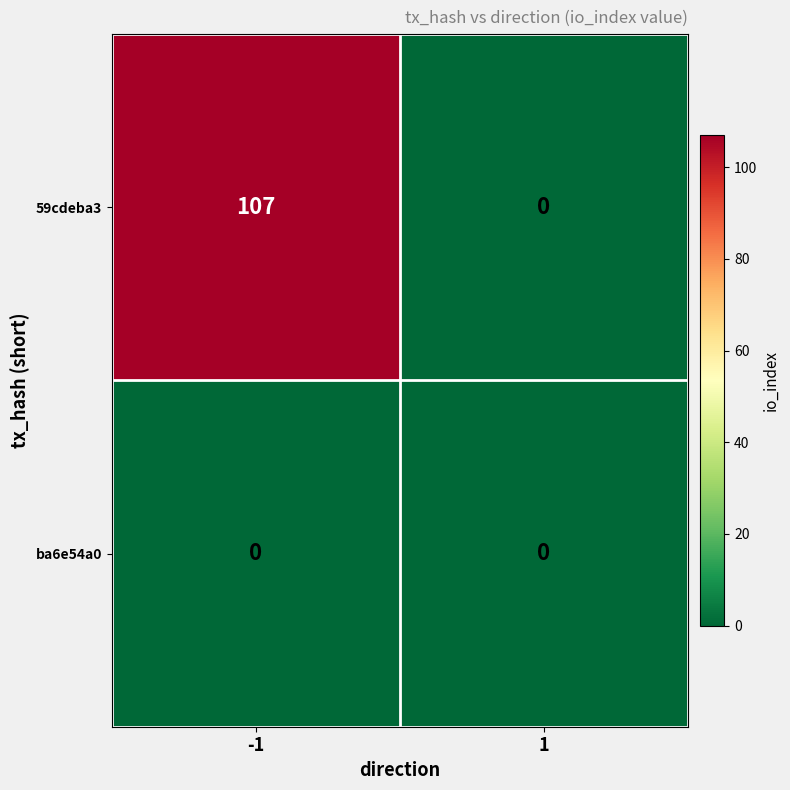

How many categories are shown in the chart?

2